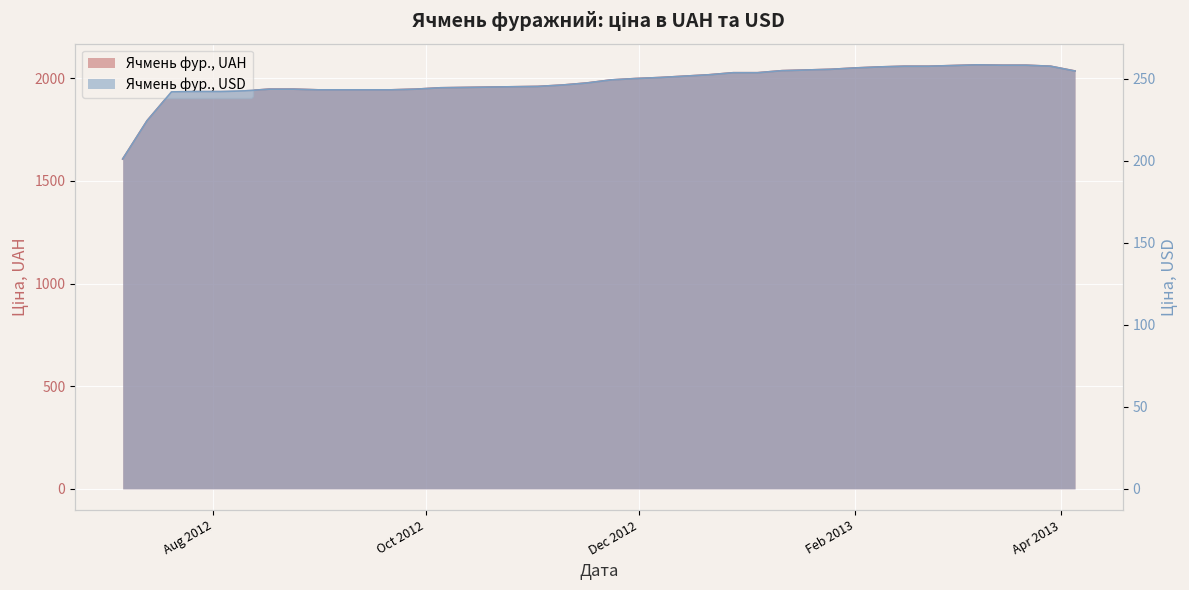

What is the sum of all Ячмень фур., UAH values?

79243.3